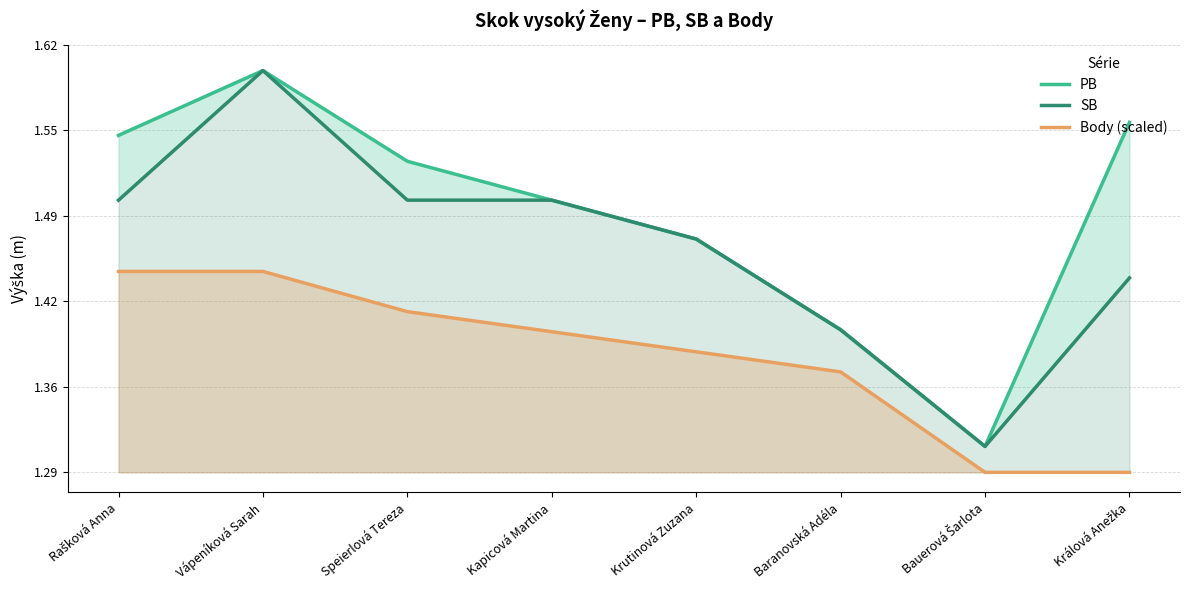

At which category does the chart reach its peak across all series?

Vápeníková Sarah